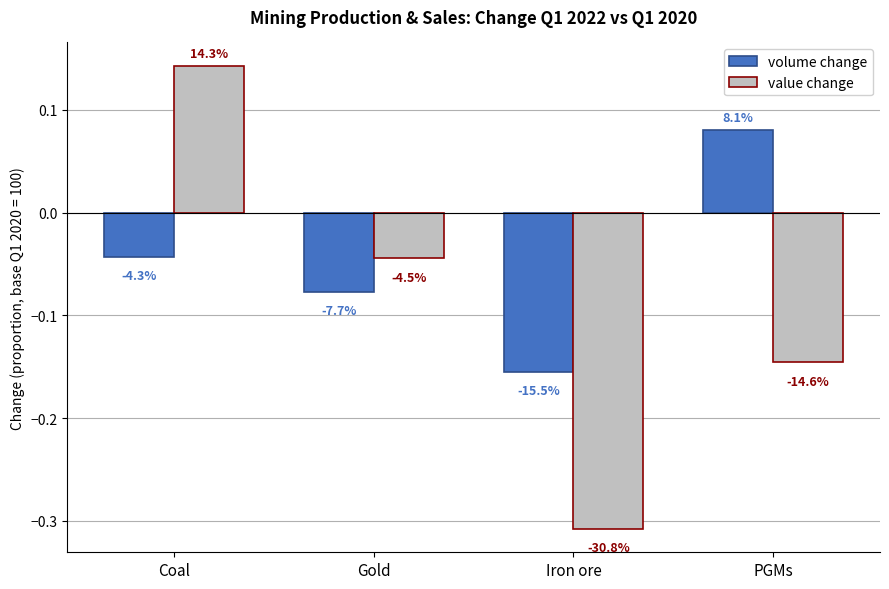

What are all the series names shown in the legend?

volume change, value change